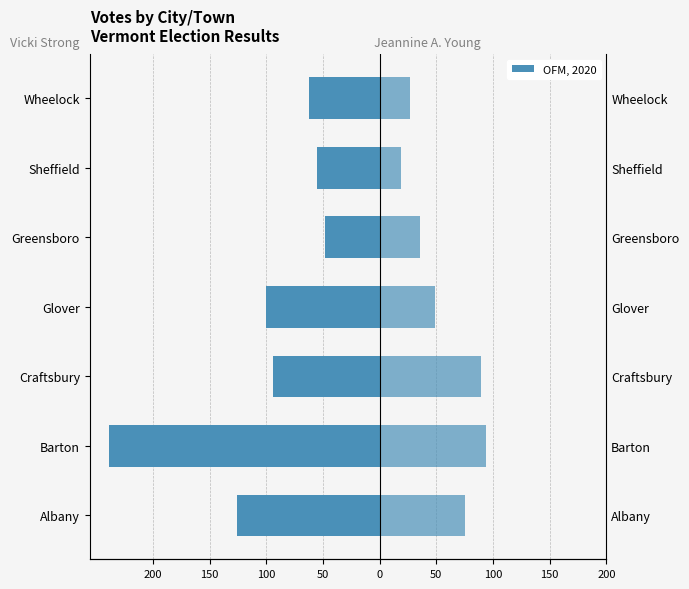

How many bars are there in total?

14